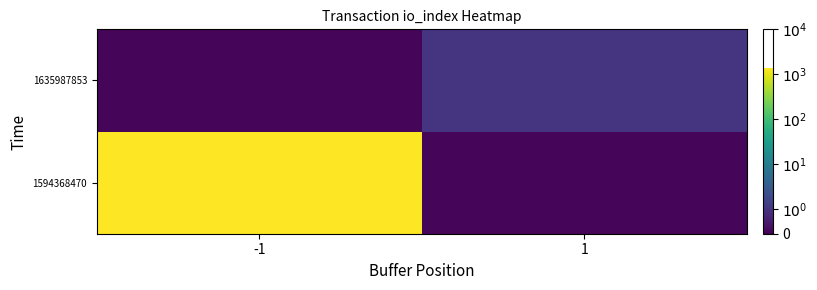

Which has a higher value, -1 or 1?

-1